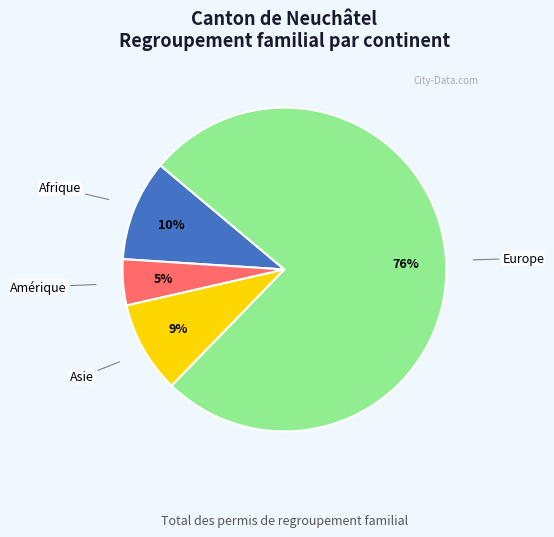

How many segments does this pie chart have?

4